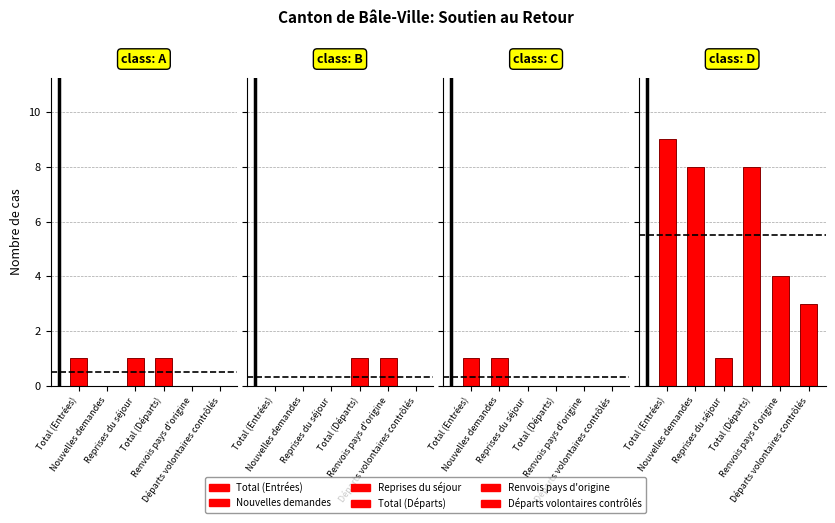

Where is class: C nearest to the value 0?

Reprises du séjour